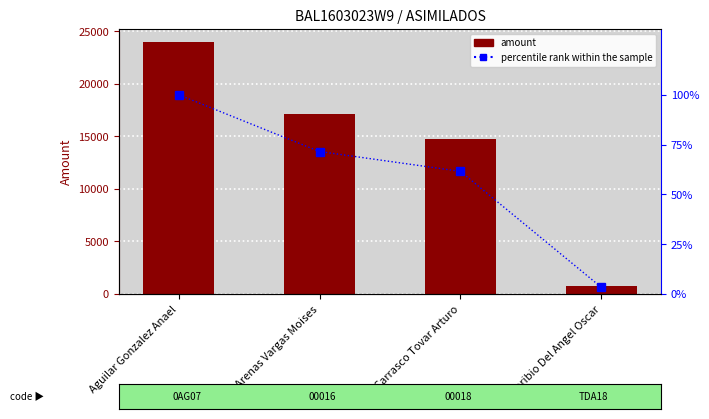

Which series changed the most between Aguilar Gonzalez Anael and Toribio Del Angel Oscar?

amount